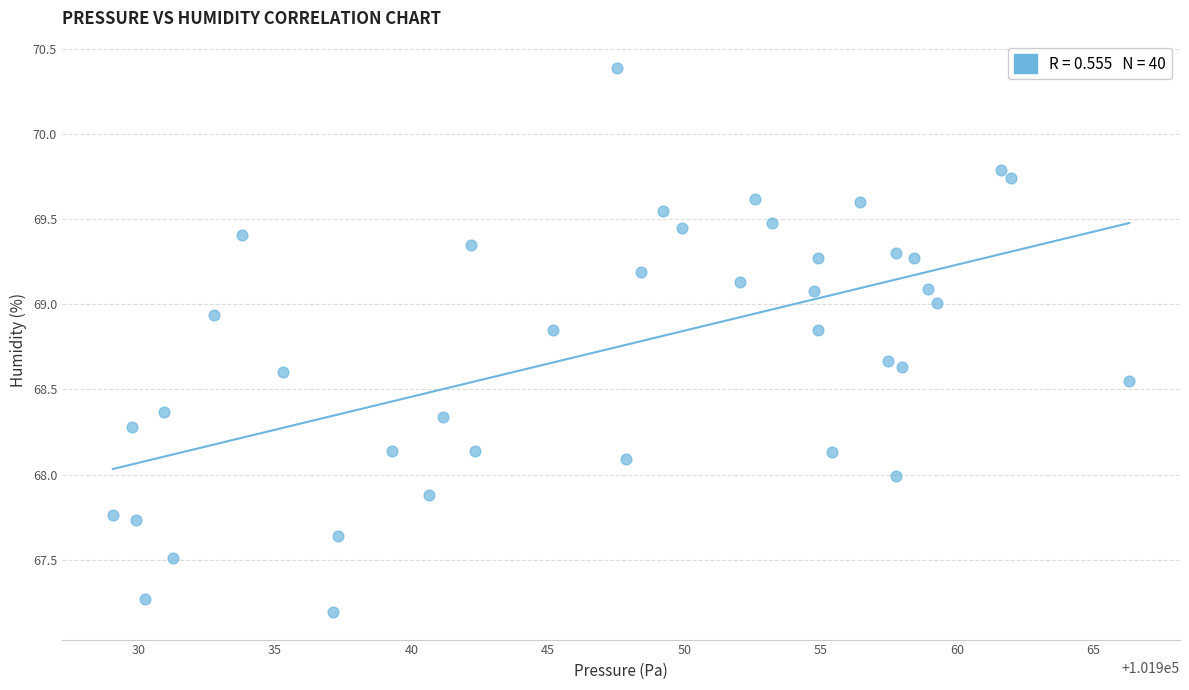

What is the range of Y values (max minus min)?

3.2